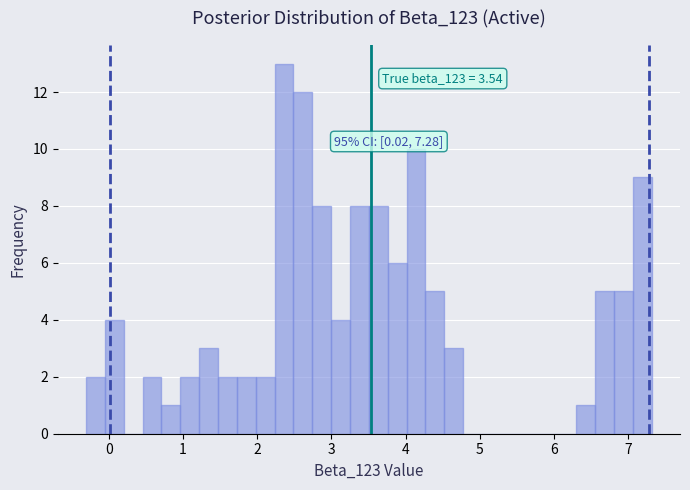

Around what value on the x-axis is the tallest bar? Give the approximate position of its centre, as read against the axis.

2.4